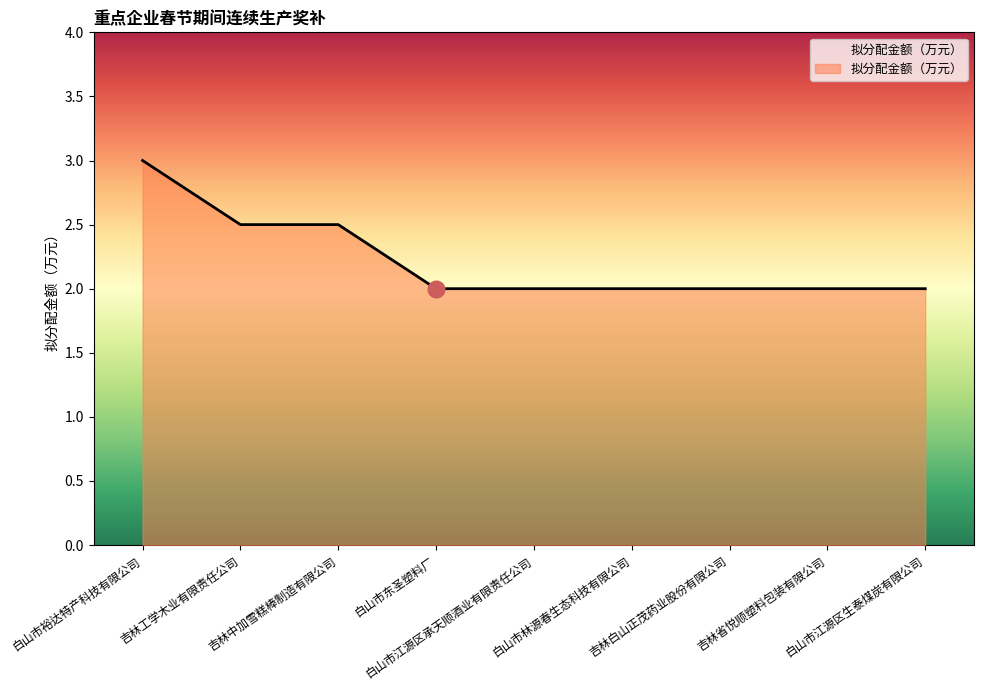

What is the difference between the maximum and minimum values?

1.0